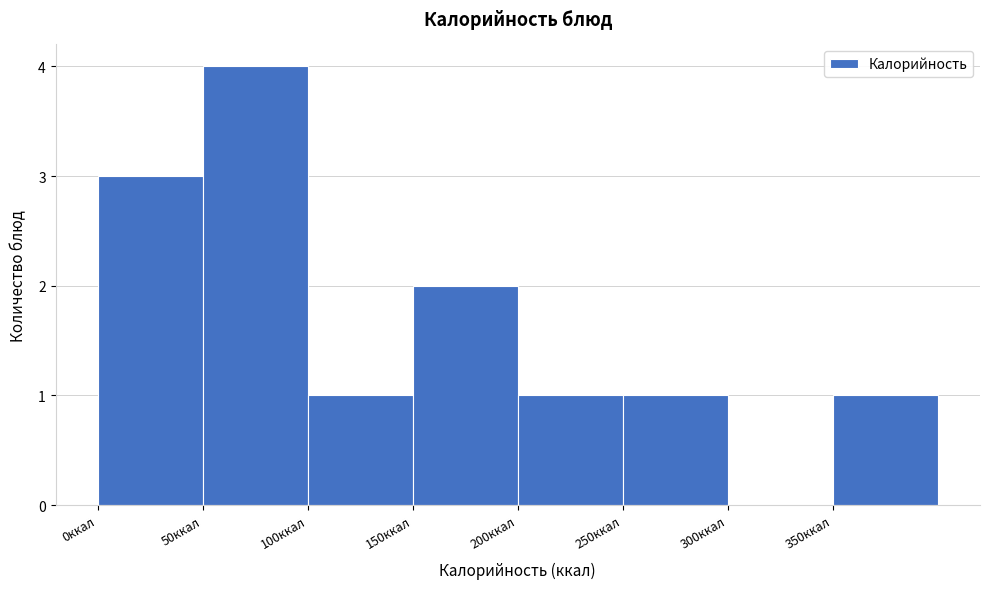

Reading left to right, list every bar in this chart as the range it spans on the x-axis followed by its height. The values are not printed on the chart, so give them approximately, as read against the axis.

0 to 50: 3
50 to 100: 4
100 to 150: 1
150 to 200: 2
200 to 250: 1
250 to 300: 1
300 to 350: 0
350 to 400: 1